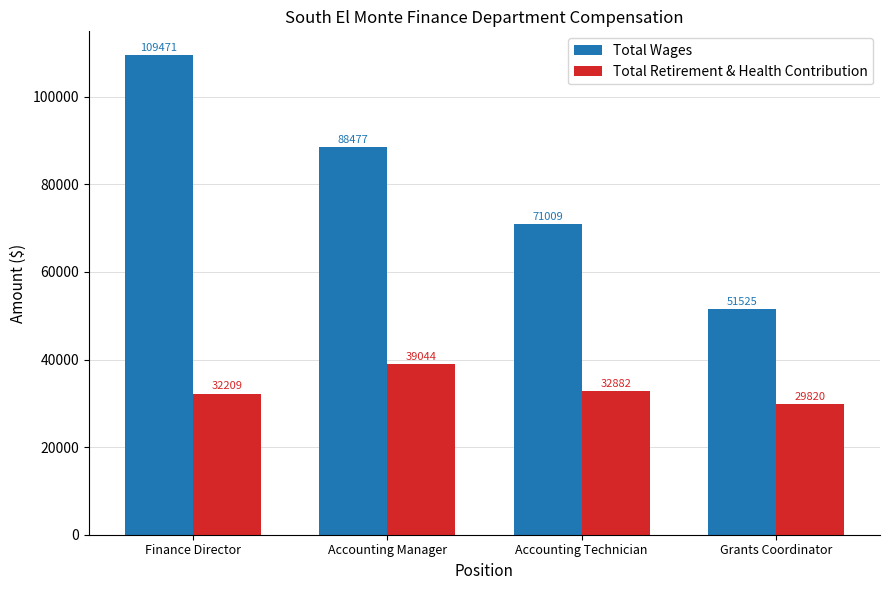

Is the value of Total Wages at Finance Director greater than the value of Total Retirement & Health Contribution at Accounting Manager?

Yes